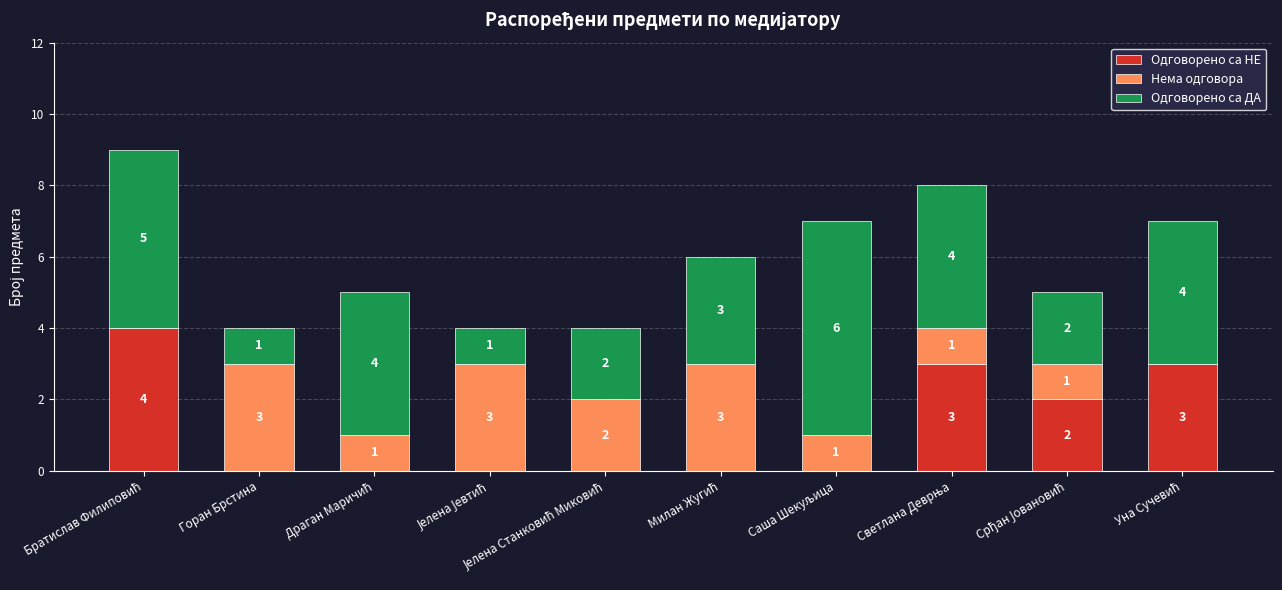

What is the maximum value for Одговорено са НЕ?

4